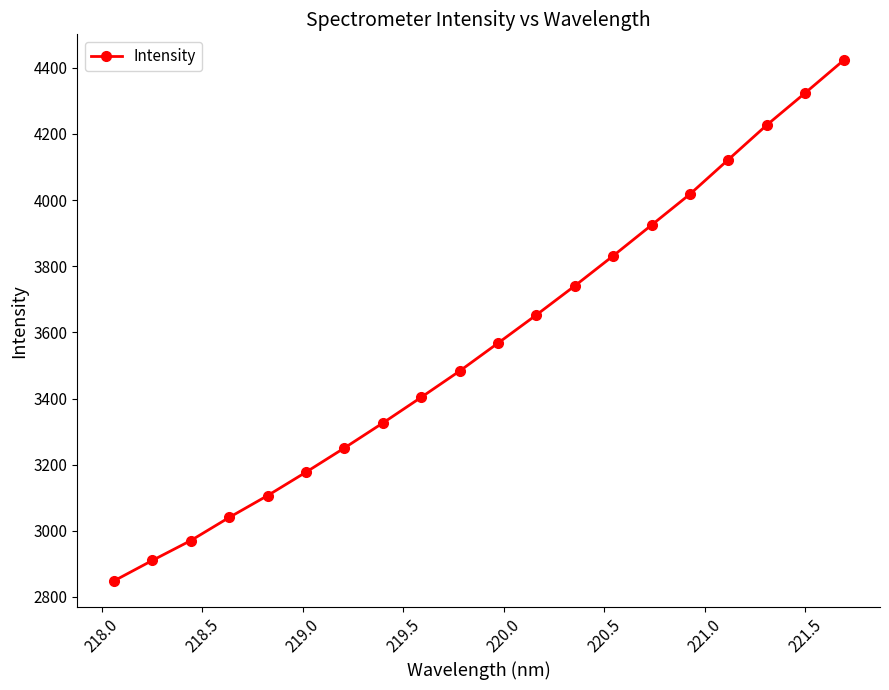

What is the value of the 3rd point from the left?

2970.4